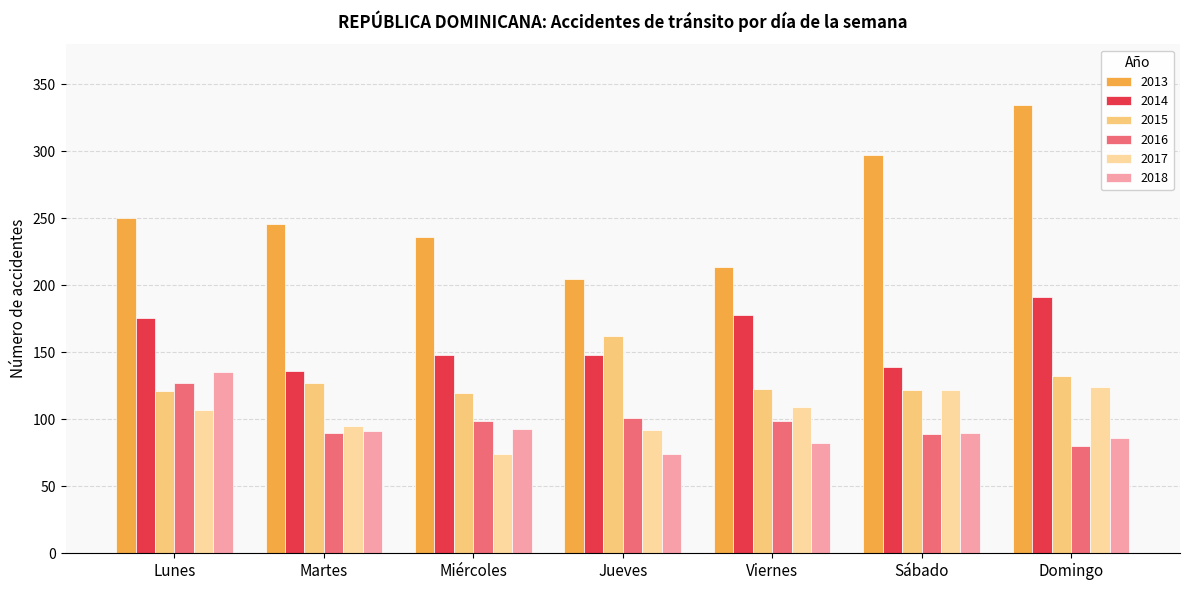

The value of 2014 at Sábado is 139. True or false?

True